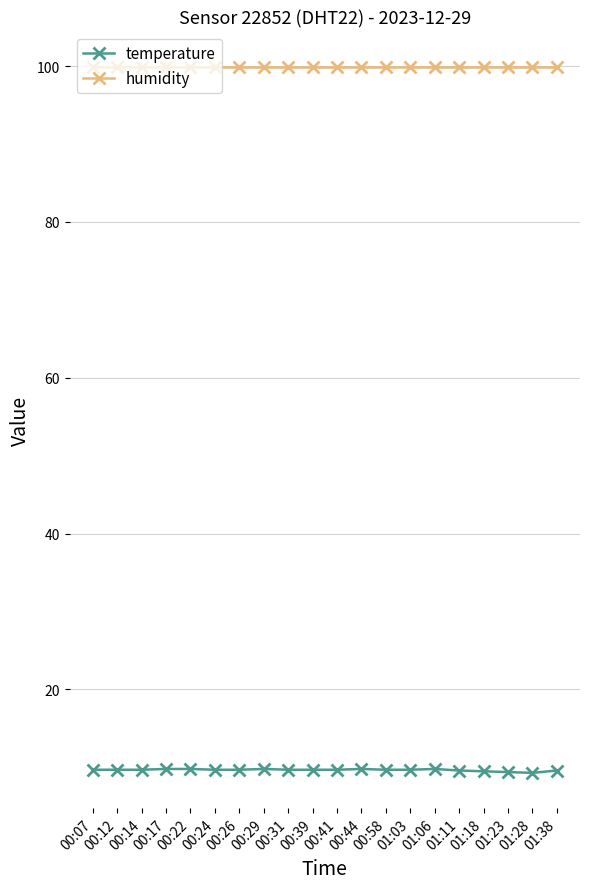

How many distinct data groups are displayed?

2